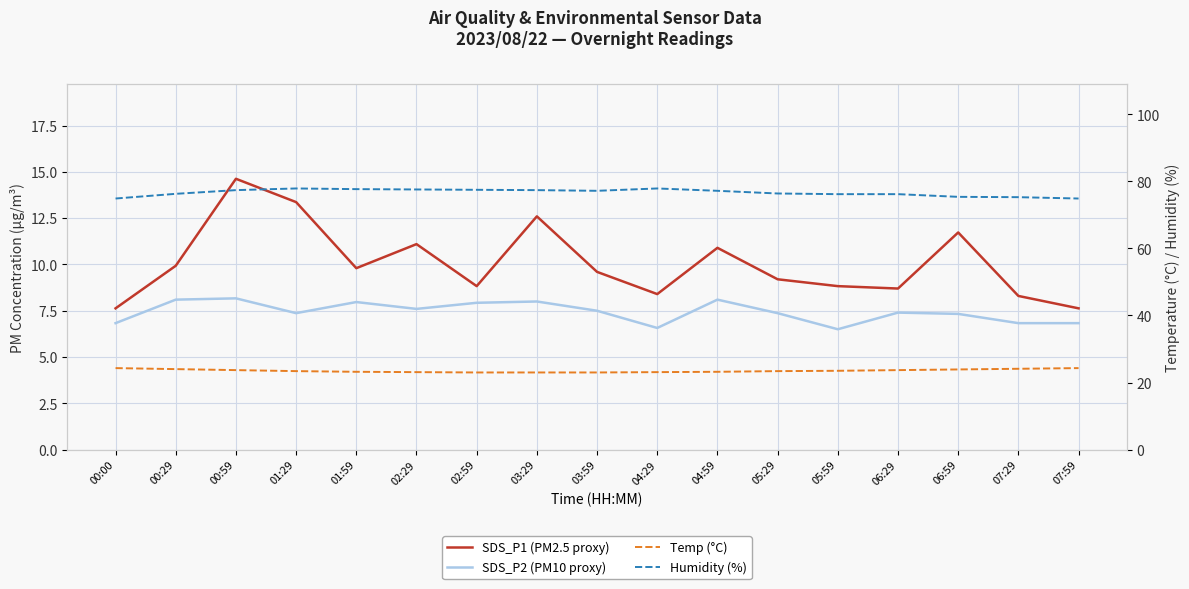

Where is the first local maximum for Humidity (%)?

01:29